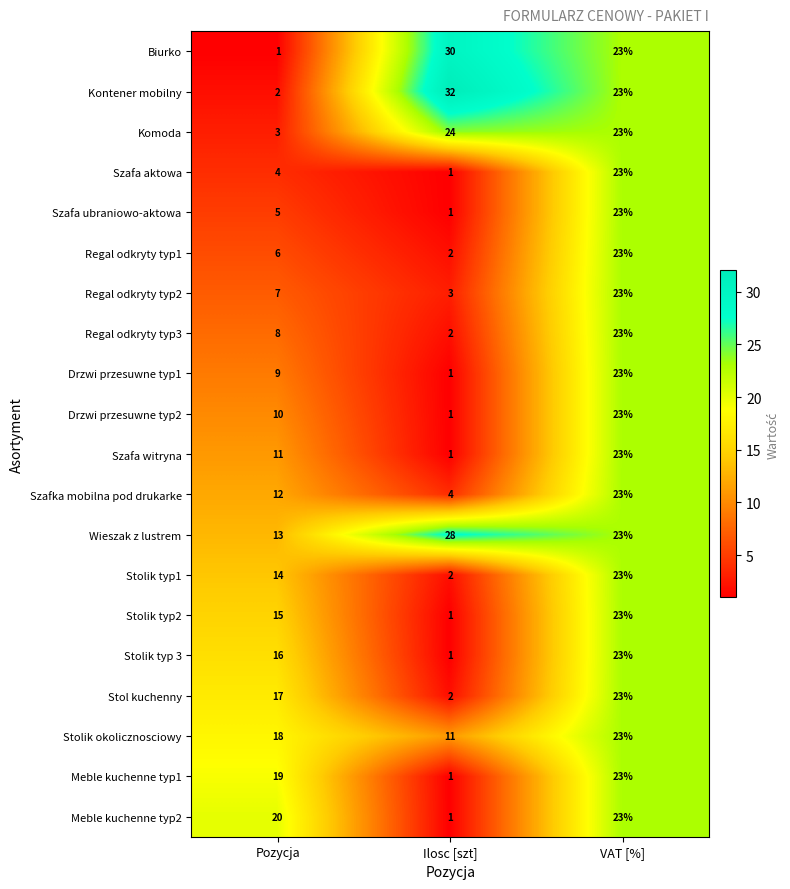

At which category is the sum across all series the highest?

VAT [%]